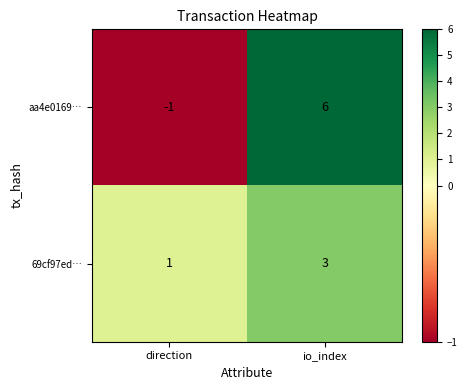

Which category has the lowest value in the 69cf97ed… series?

direction